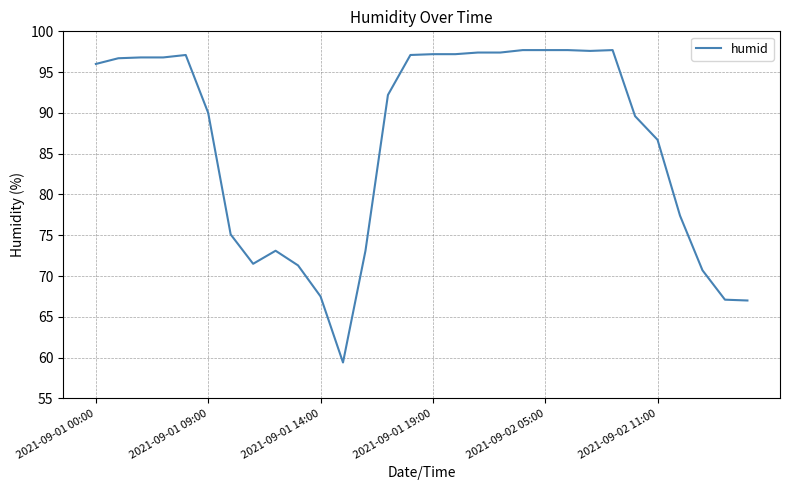

What is the difference between the maximum and minimum values?

38.3